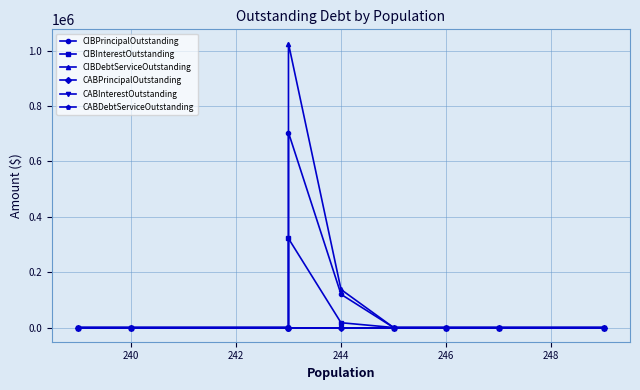

What are all the series names shown in the legend?

CIBPrincipalOutstanding, CIBInterestOutstanding, CIBDebtServiceOutstanding, CABPrincipalOutstanding, CABInterestOutstanding, CABDebtServiceOutstanding